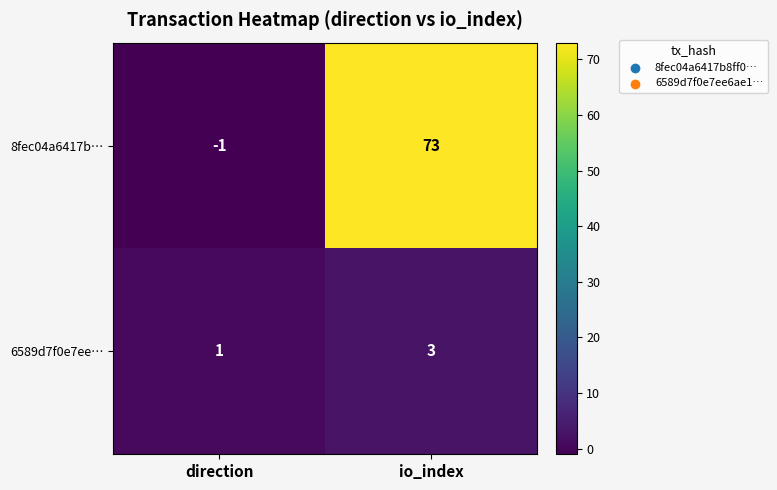

Is it true that 6589d7f0e7ee… equals 2 at direction?

False